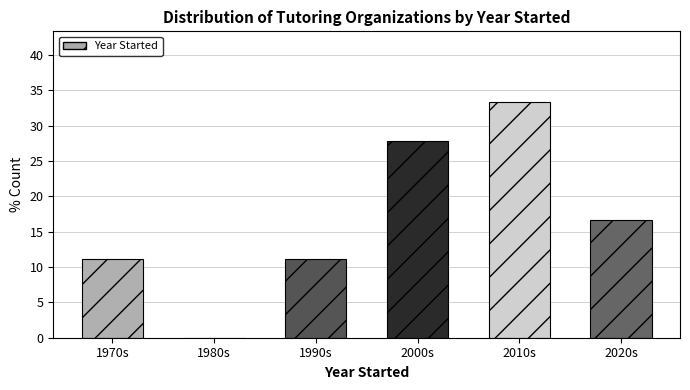

Reading left to right, what are all the values shown in this chart?

1970s=11.1	1980s=0.0	1990s=11.1	2000s=27.8	2010s=33.3	2020s=16.7